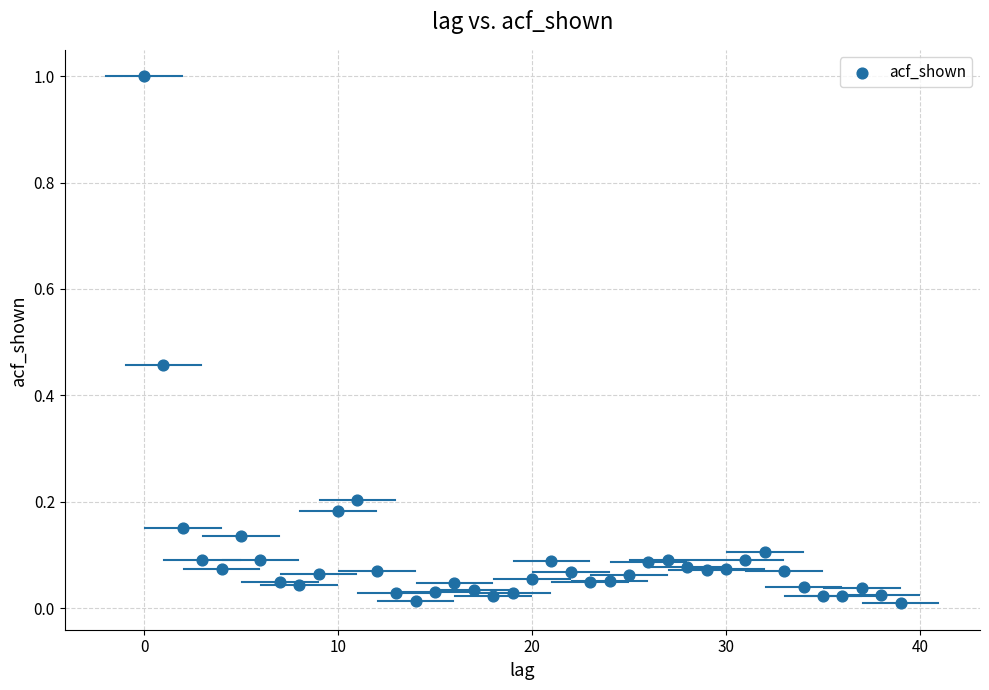

What is the range of Y values (max minus min)?

1.0